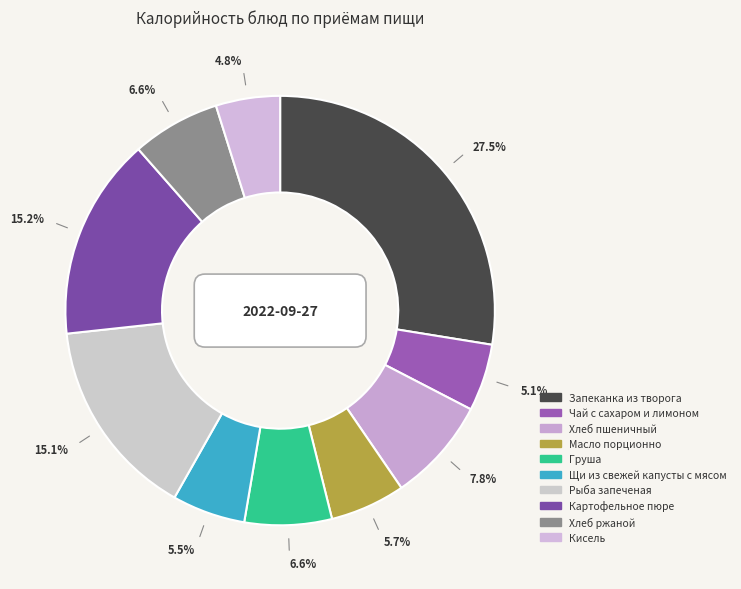

Combined, what portion of the pie is Хлеб ржаной and Кисель?

11.5%